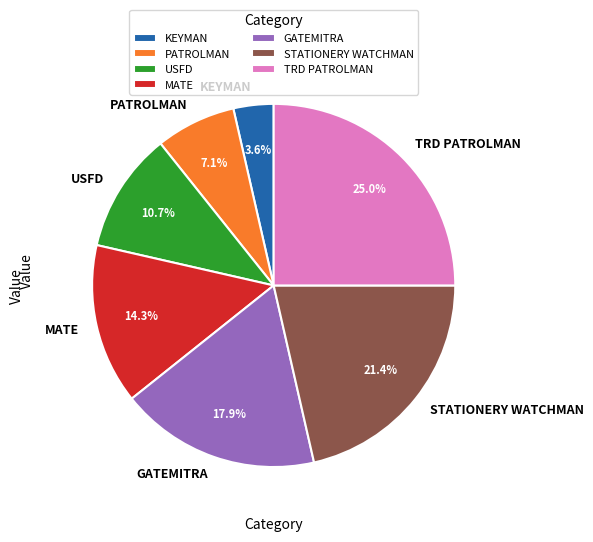

Does TRD PATROLMAN represent more than half of the total?

No